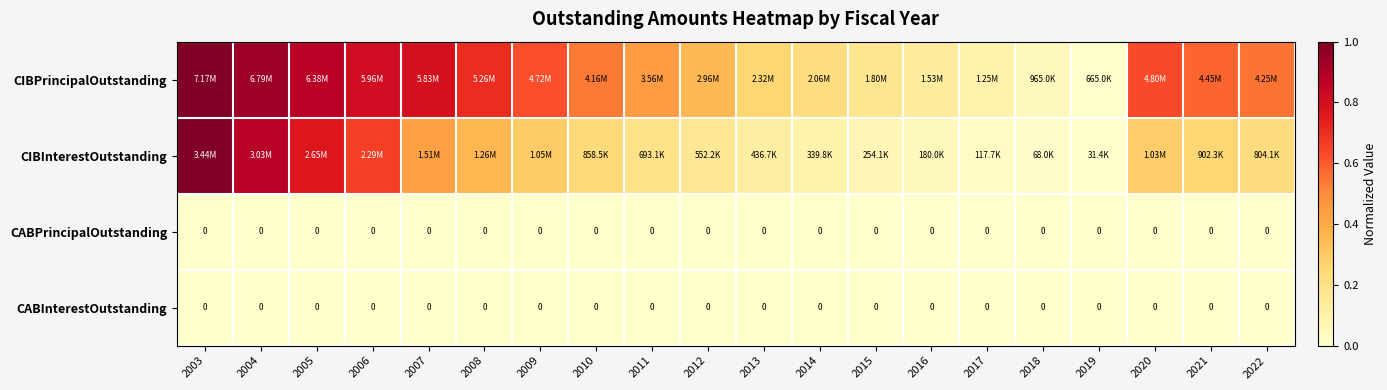

At which category is the sum across all series the highest?

2003